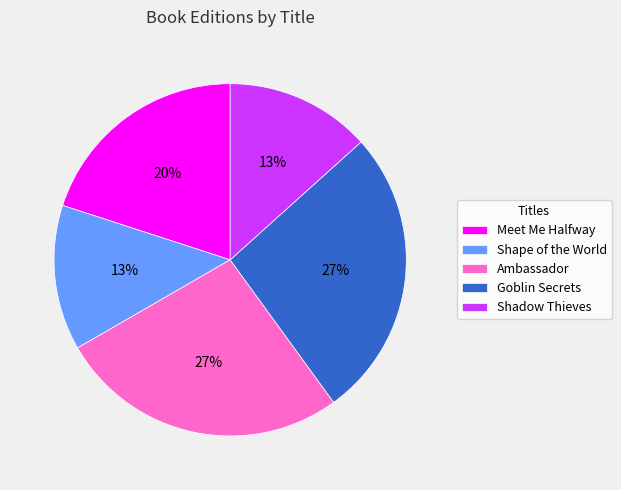

To the nearest percent, what portion does Goblin Secrets represent?

27%